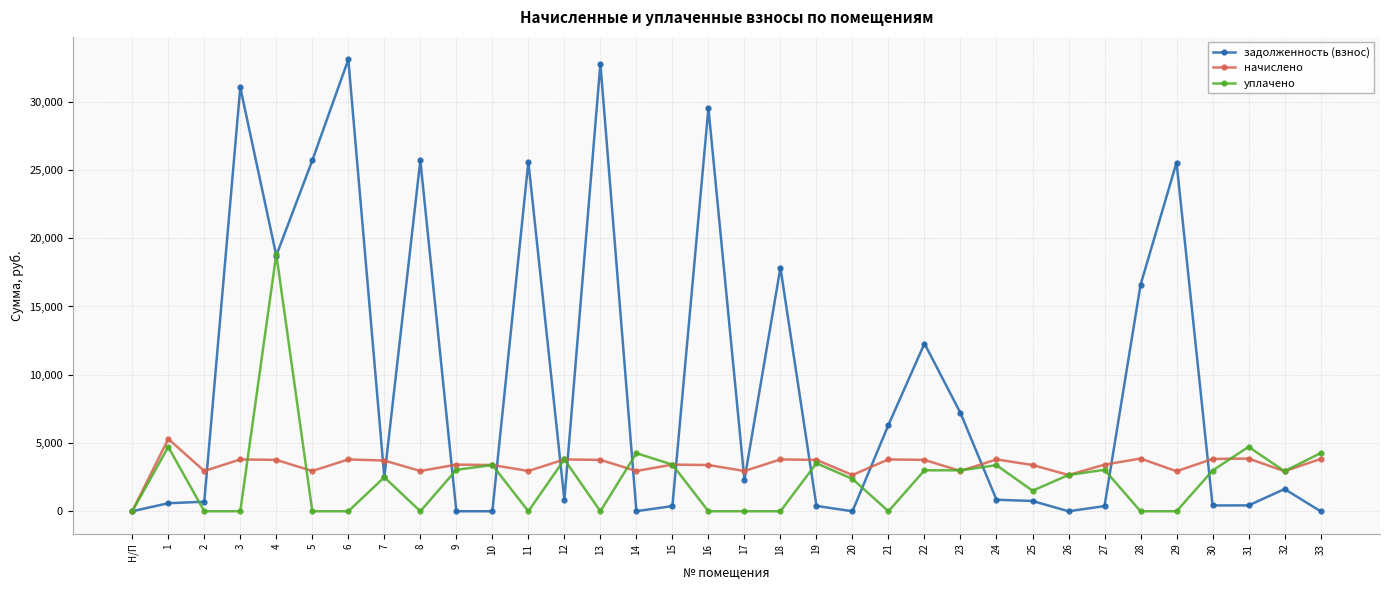

Which series has the widest spread of values?

задолженность (взнос)